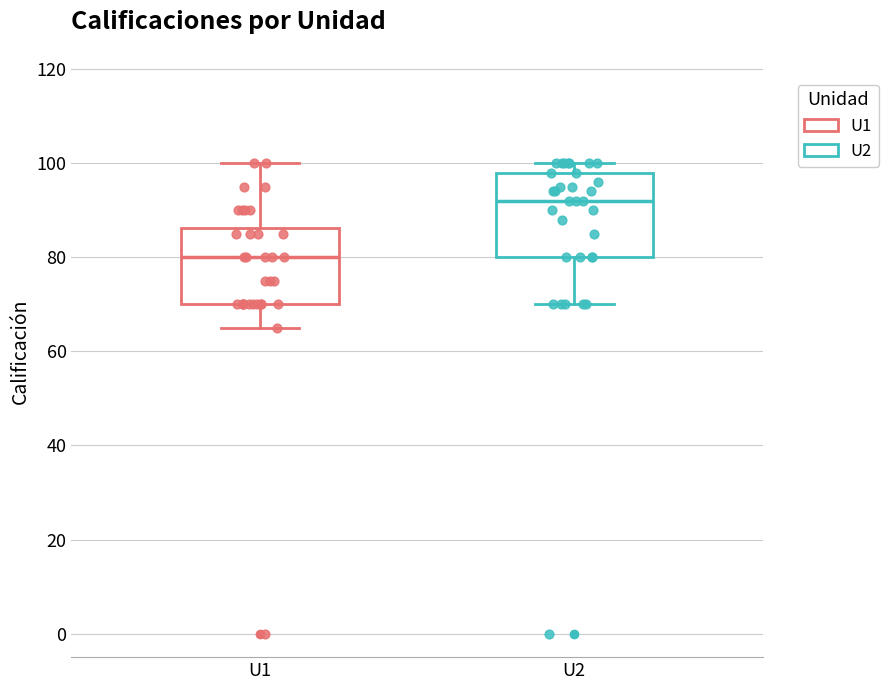

Reading left to right, transcribe this box plot: for each box, give where its median line is, the range the box spans, and where its two whiskers end, as read against the y-axis. The values are not printed on the chart, so give them approximately, as read against the axis.

U1: median 80, box 70 to 86, whiskers 66 to 100
U2: median 92, box 80 to 98, whiskers 70 to 100